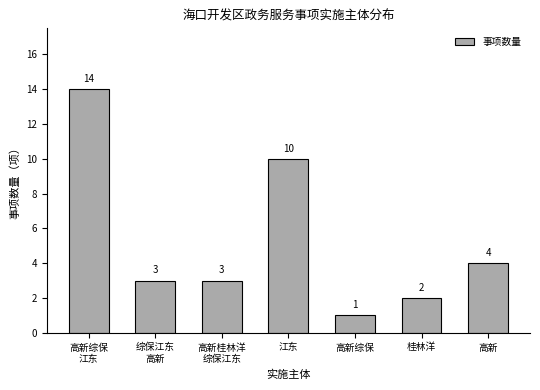

Reading left to right, extract all data points from this chart.

14	3	3	10	1	2	4